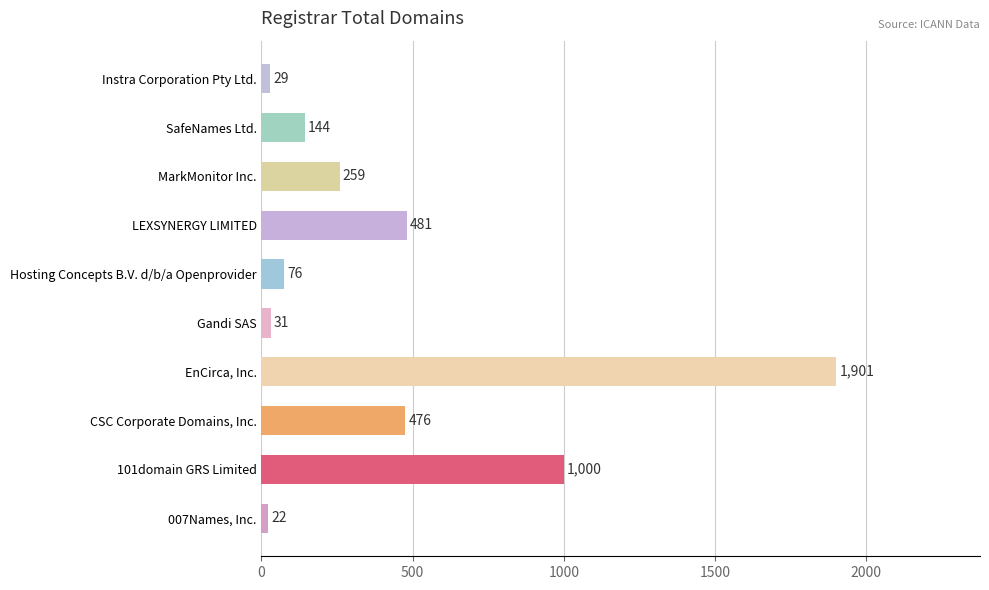

Reading top to bottom, transcribe all the data shown in this chart.

Instra Corporation Pty Ltd.=29	SafeNames Ltd.=144	MarkMonitor Inc.=259	LEXSYNERGY LIMITED=481	Hosting Concepts B.V. d/b/a Openprovider=76	Gandi SAS=31	EnCirca, Inc.=1901	CSC Corporate Domains, Inc.=476	101domain GRS Limited=1000	007Names, Inc.=22